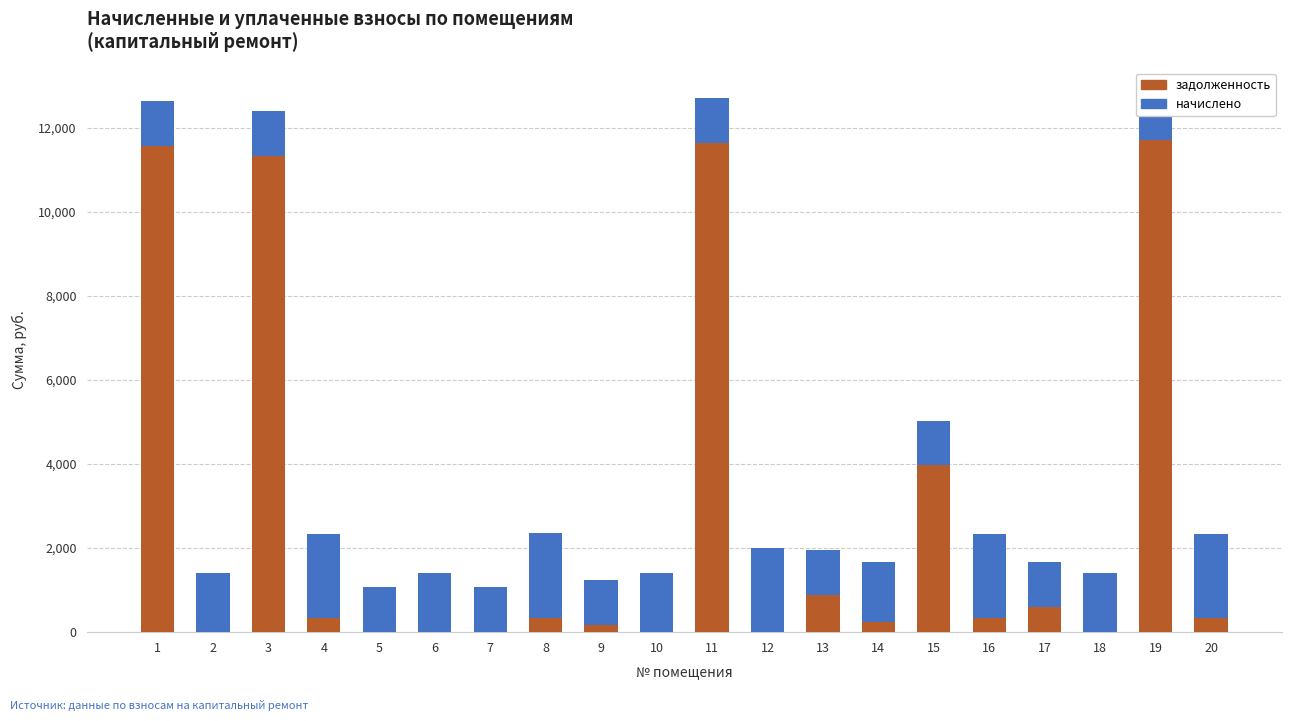

Are the bars grouped side by side (vs. stacked)?

No